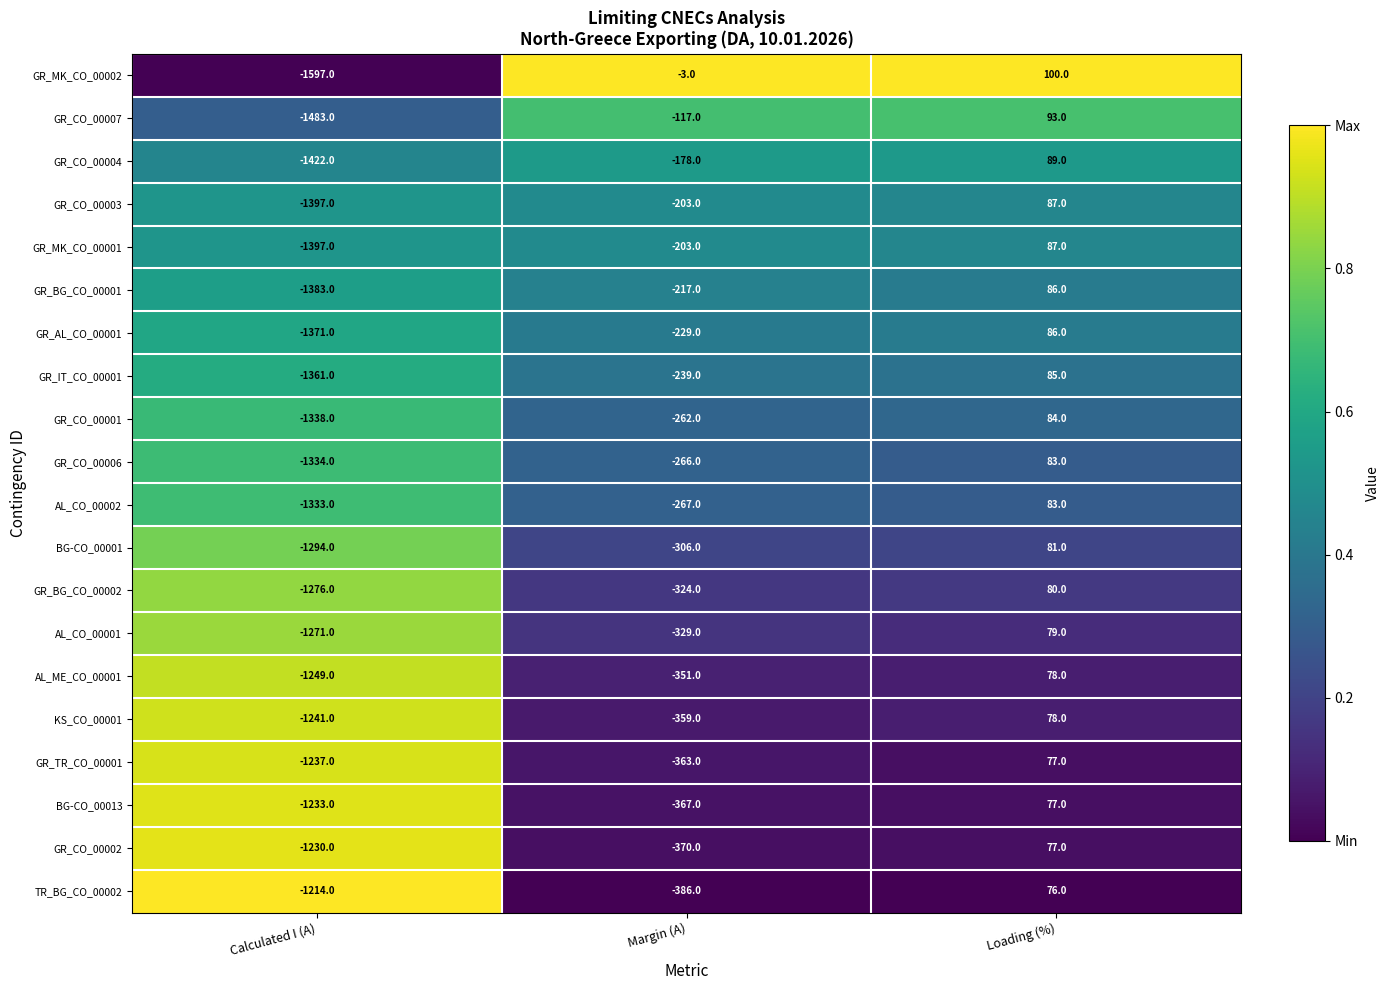

How many data points does each series have?

3